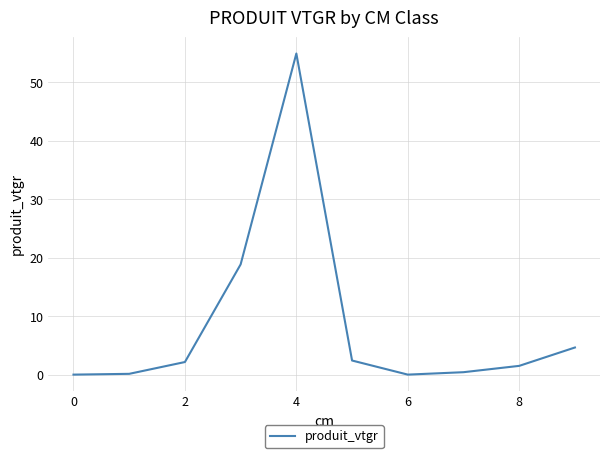

How many interior local peaks (higher than both neighbors) does the data have?

1